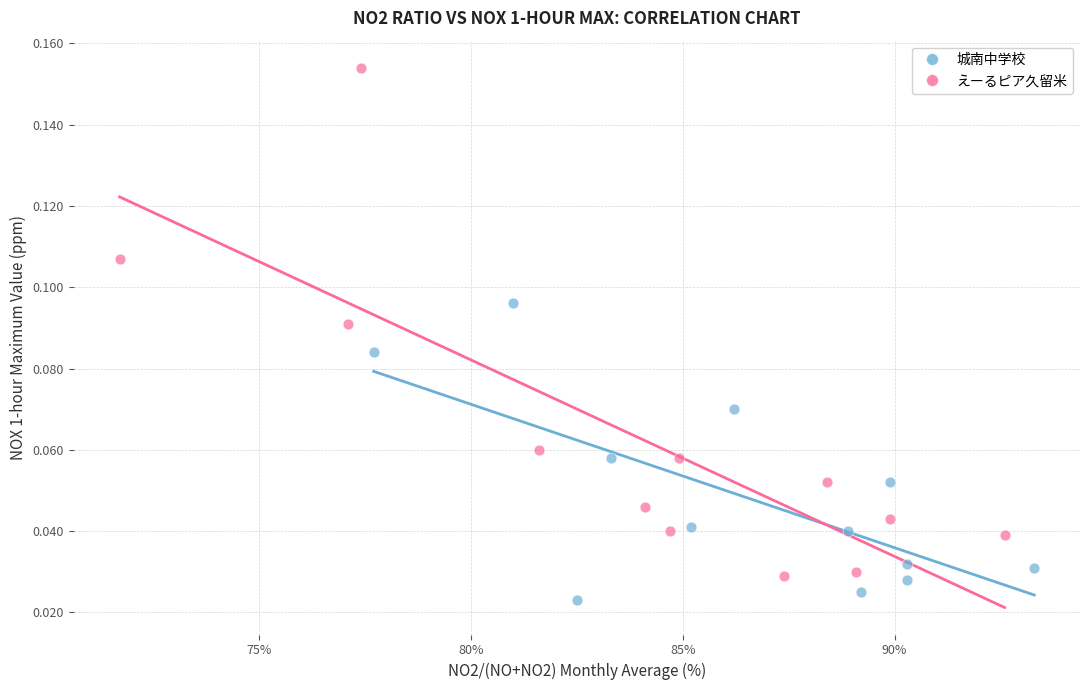

What are all the series names shown in the legend?

城南中学校, えーるピア久留米